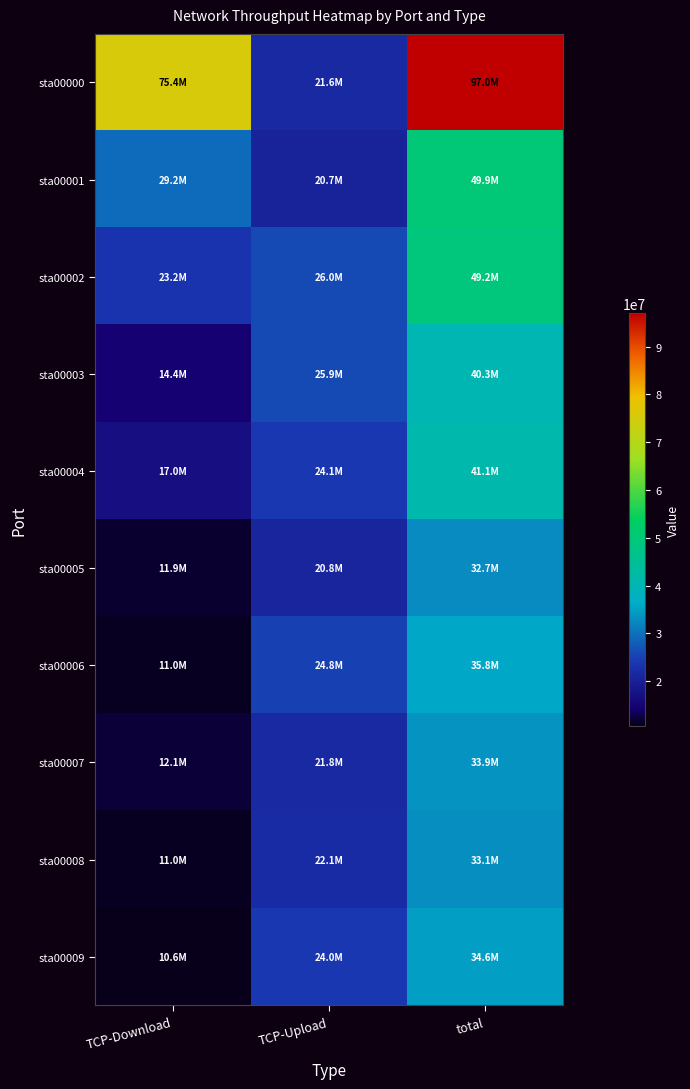

Reading left to right, transcribe all the data shown in this chart.

sta00000: TCP-Download=75400277	TCP-Upload=21585898	total=96986175
sta00001: TCP-Download=29233824	TCP-Upload=20651453	total=49885277
sta00002: TCP-Download=23168691	TCP-Upload=25996085	total=49164776
sta00003: TCP-Download=14435789	TCP-Upload=25879837	total=40315626
sta00004: TCP-Download=17025403	TCP-Upload=24120608	total=41146011
sta00005: TCP-Download=11864304	TCP-Upload=20845133	total=32709437
sta00006: TCP-Download=10988689	TCP-Upload=24844042	total=35832731
sta00007: TCP-Download=12091422	TCP-Upload=21762010	total=33853432
sta00008: TCP-Download=11044274	TCP-Upload=22083218	total=33127492
sta00009: TCP-Download=10637104	TCP-Upload=23955912	total=34593016